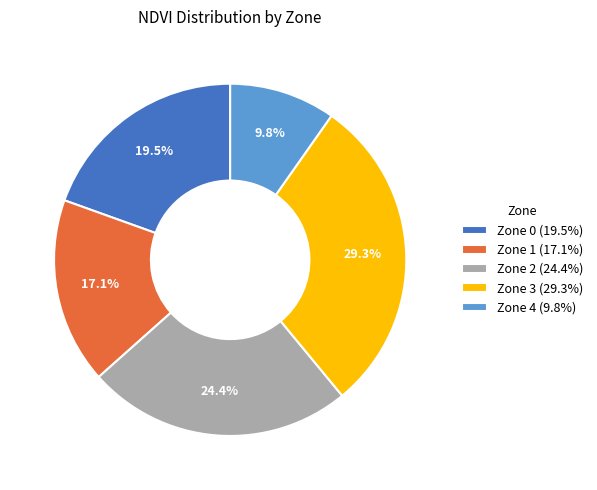

What is the ratio of the value at Zone 2 to the value at Zone 3?

0.8